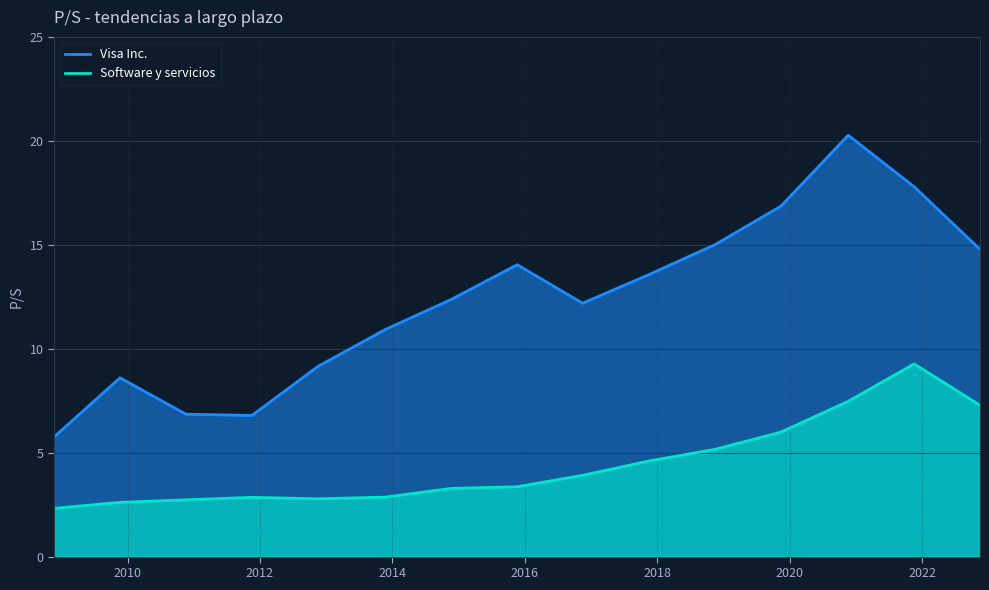

How many data points does each series have?

15